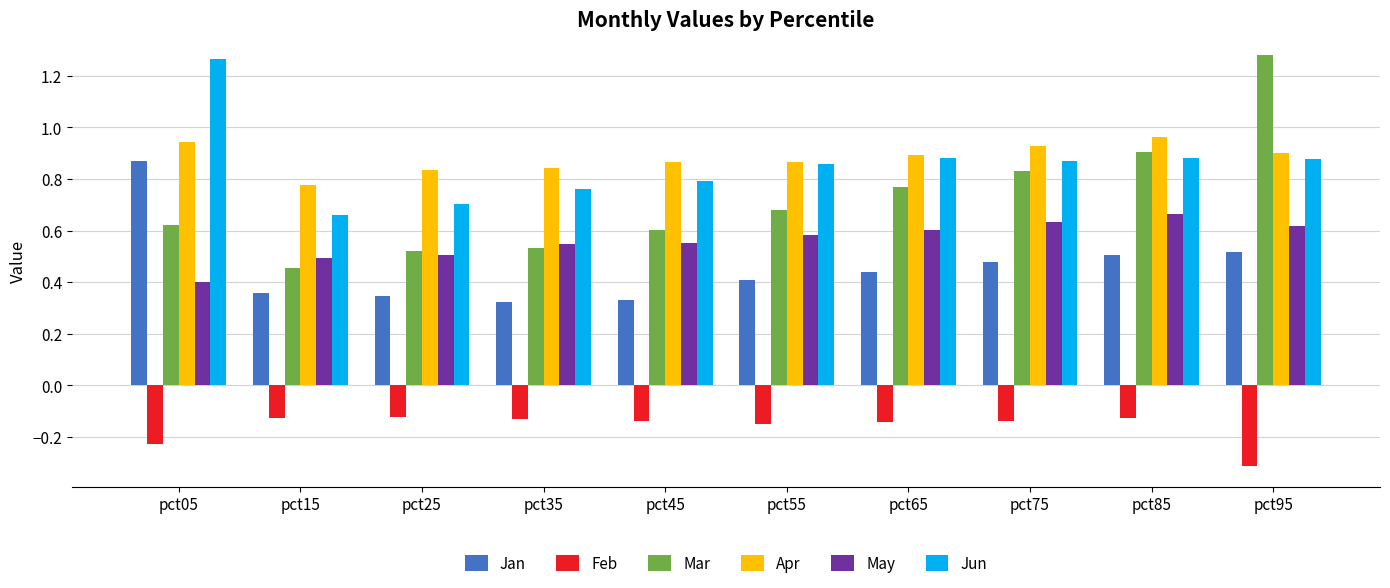

Which series has the largest range (max minus min)?

Mar